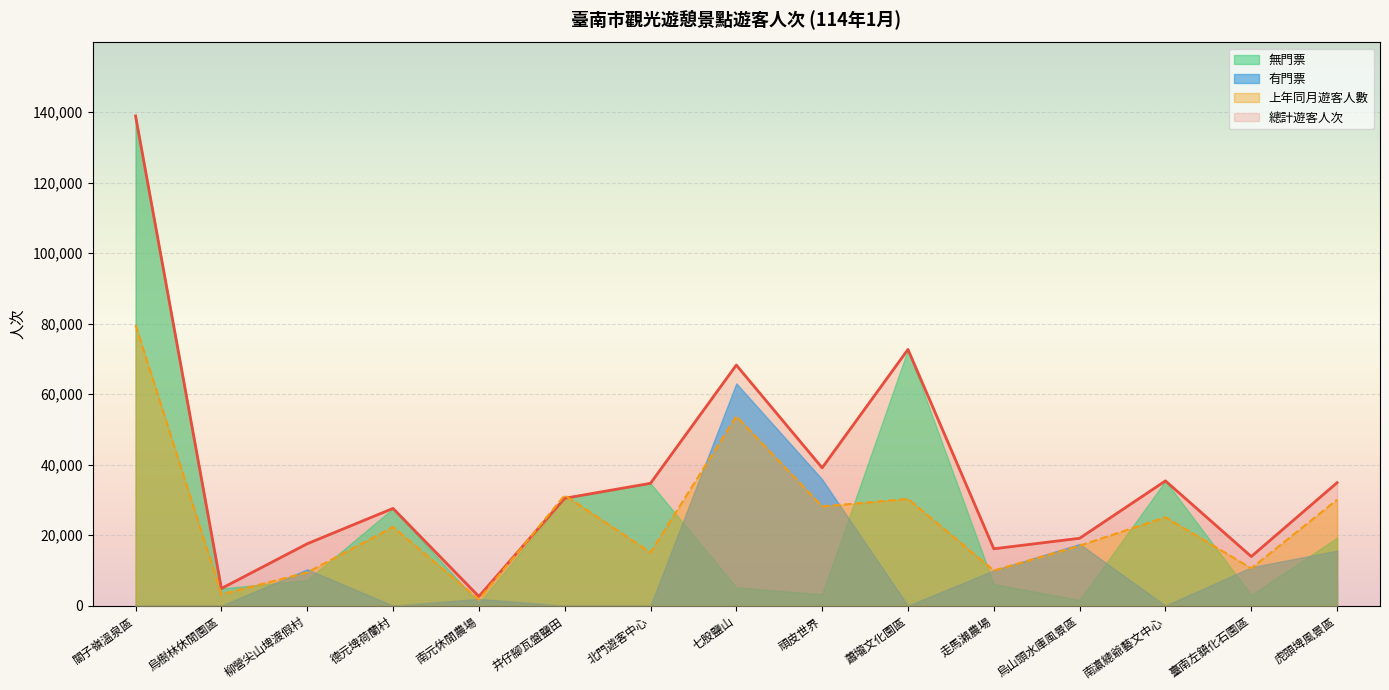

What is the minimum value for 上年同月遊客人數?

1781